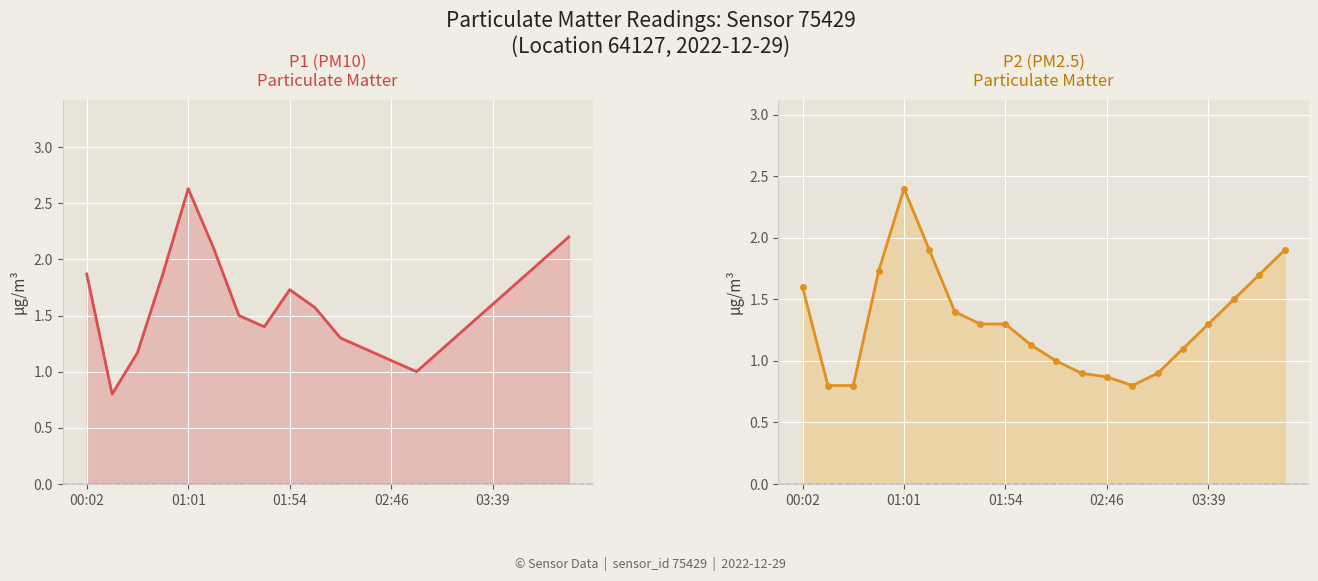

At which label does P2 first exceed 1?

00:02